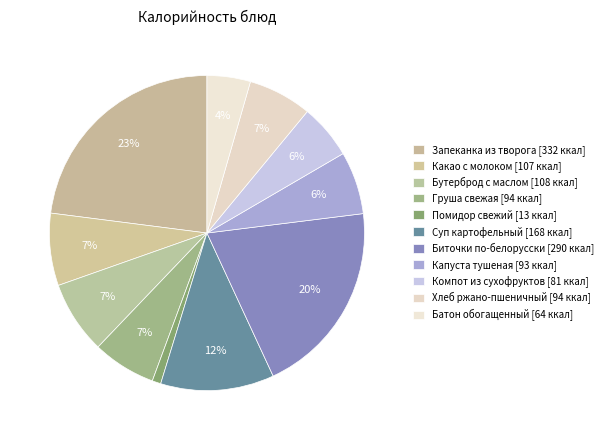

True or false: Суп картофельный accounts for 17% of the total.

False